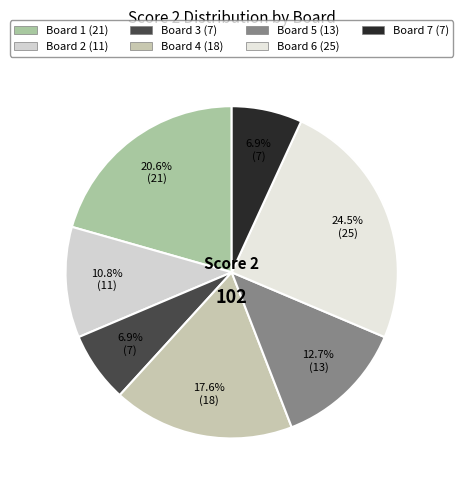

Count the number of slices in the pie.

7